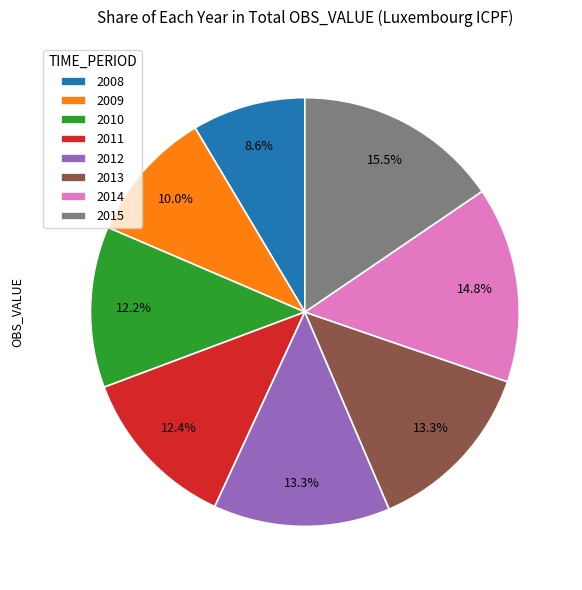

What percentage is the 2012 slice, to the nearest percent?

13%